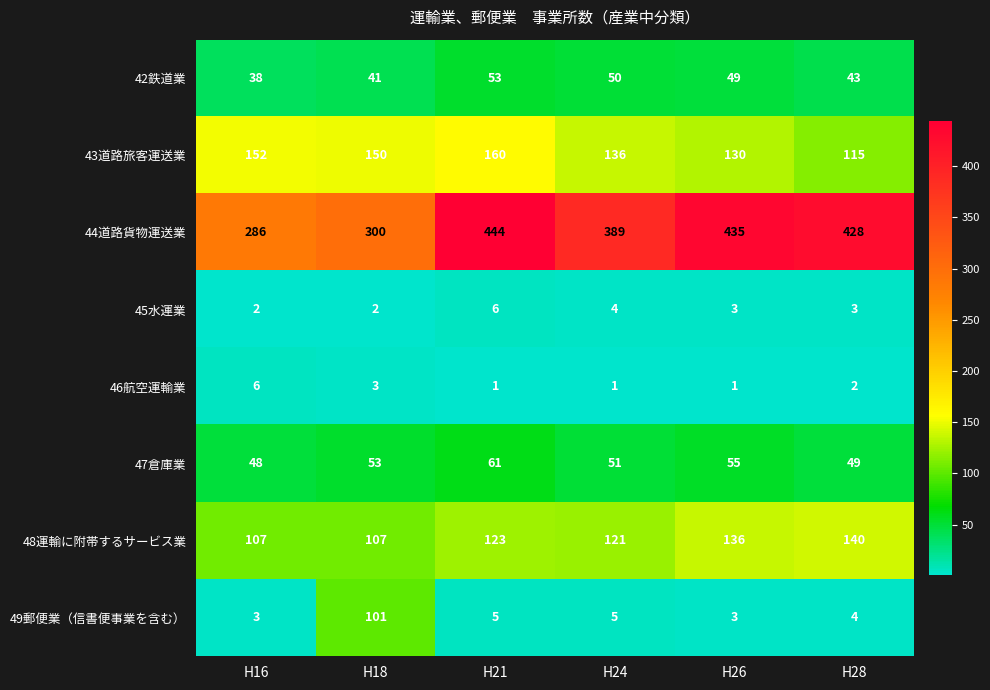

What is the smallest value displayed?

1